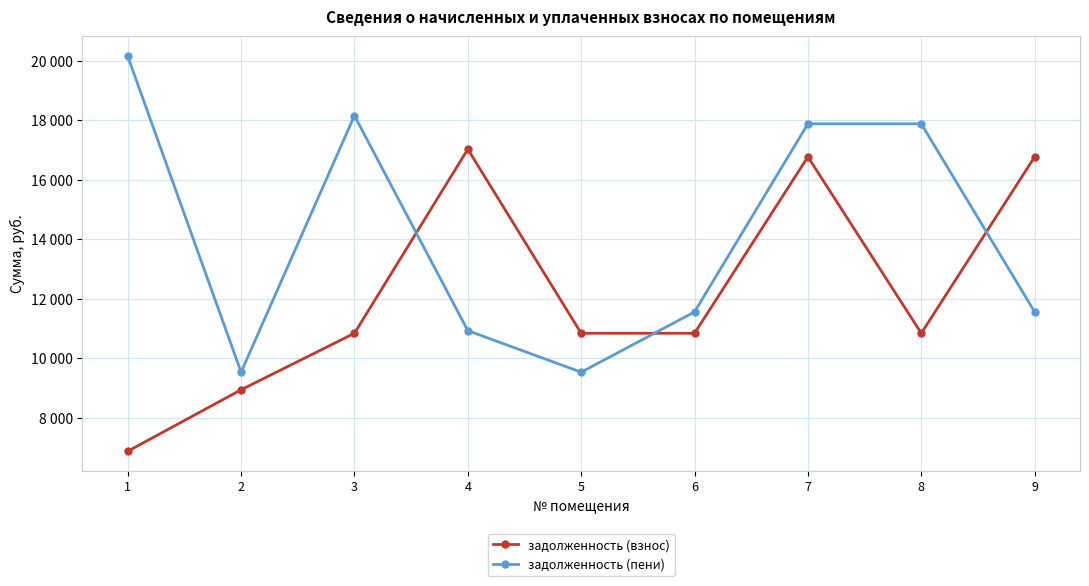

Which series has the widest spread of values?

задолженность (пени)